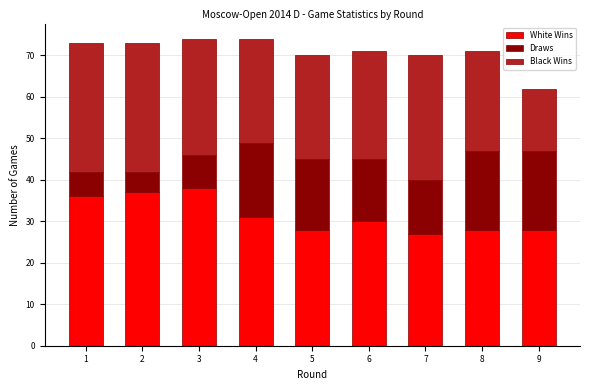

Reading left to right, what are the values for White Wins?

1=36	2=37	3=38	4=31	5=28	6=30	7=27	8=28	9=28